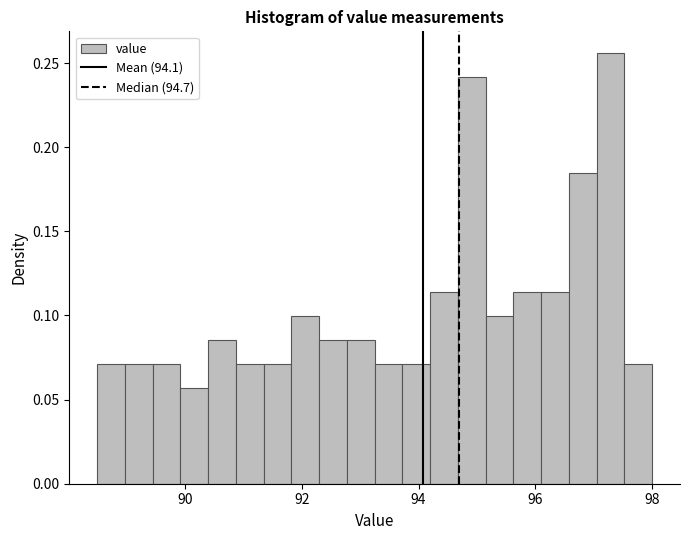

Read against the x-axis, roughly where is the centre of the tallest bar?

97.2